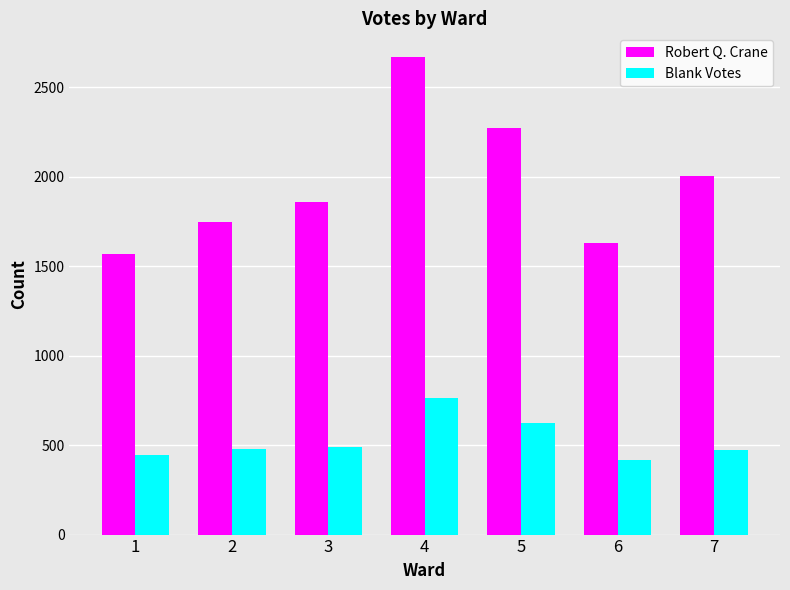

List the series in order of their peak value, highest first.

Robert Q. Crane, Blank Votes